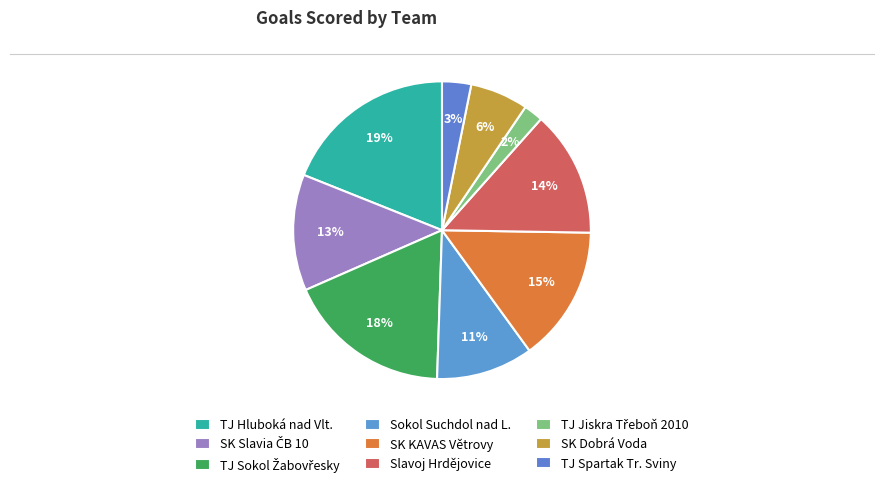

To the nearest percent, what portion does TJ Sokol Žabovřesky represent?

18%